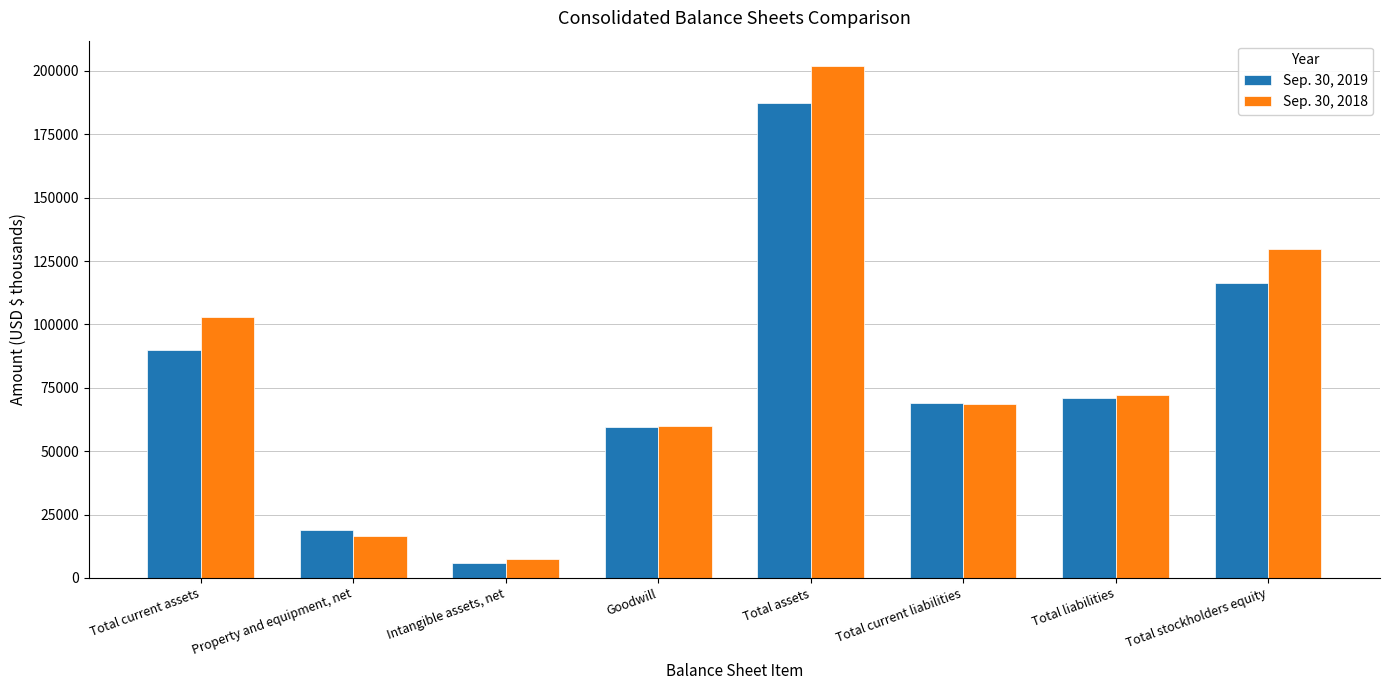

What is the spread (max minus min) of values at Total current assets?

13058